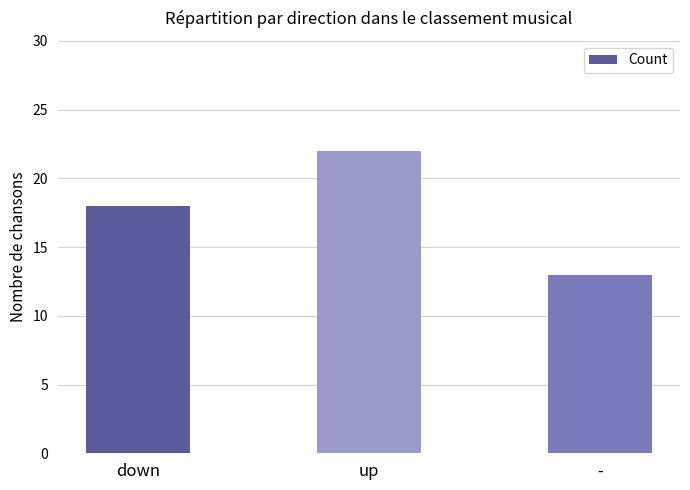

Does the chart contain any negative values?

No